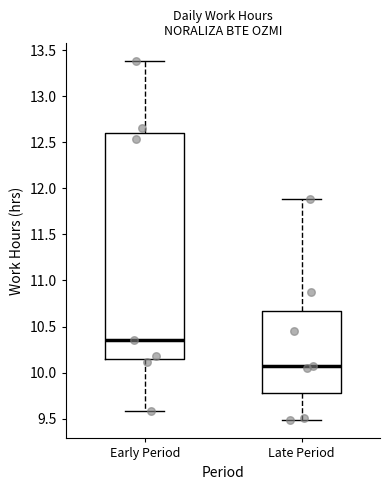

Reading left to right, transcribe this box plot: for each box, give where its median line is, the range the box spans, and where its two whiskers end, as read against the y-axis. The values are not printed on the chart, so give them approximately, as read against the axis.

Early Period: median 10.35, box 10.15 to 12.60, whiskers 9.60 to 13.40
Late Period: median 10.05, box 9.80 to 10.65, whiskers 9.50 to 11.90